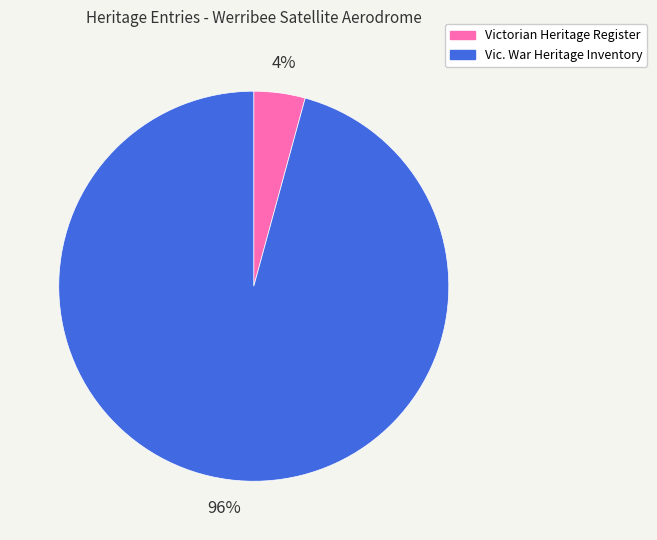

How many slices are in this pie chart?

2